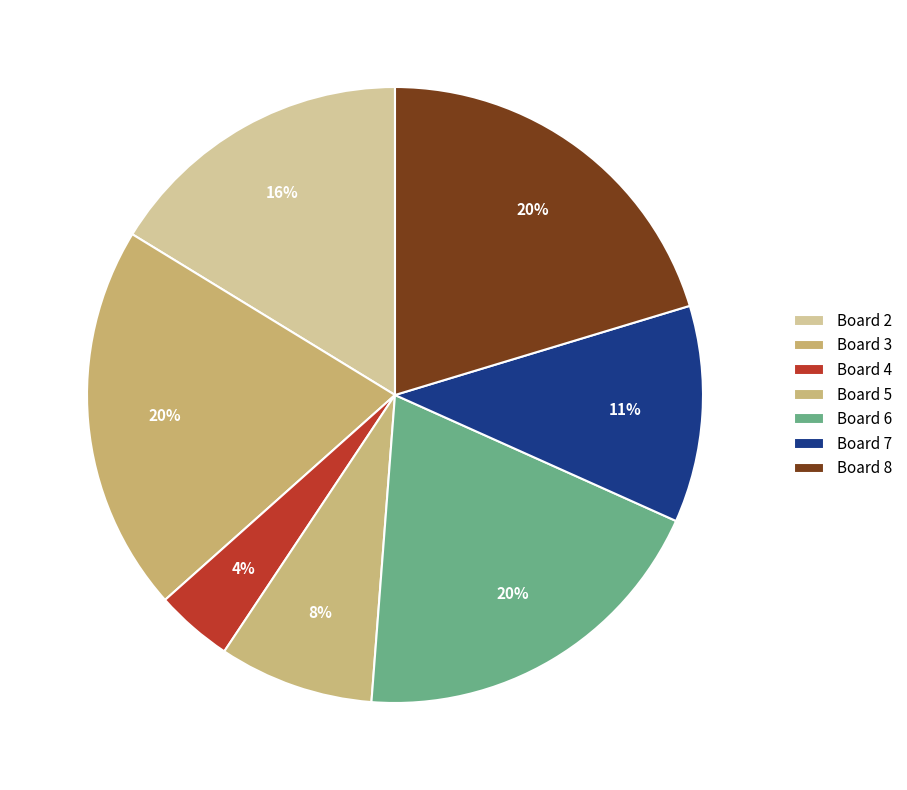

How many slices are in this pie chart?

7